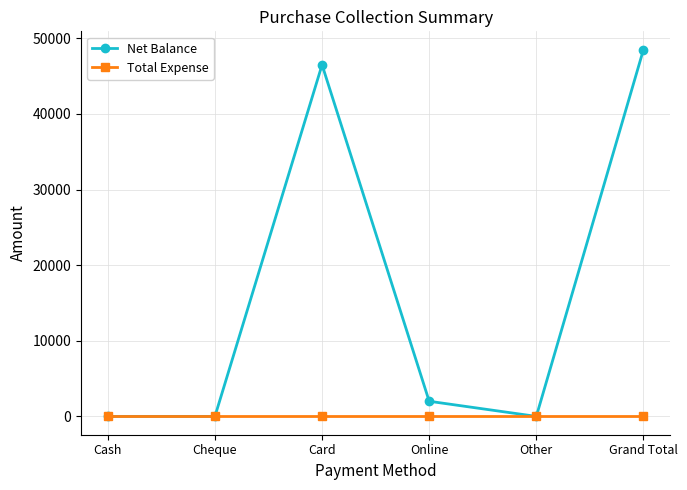

Reading right to left, transcribe all the data shown in this chart.

Net Balance: Grand Total=48500	Other=0	Online=2000	Card=46500	Cheque=0	Cash=0
Total Expense: Grand Total=0	Other=0	Online=0	Card=0	Cheque=0	Cash=0